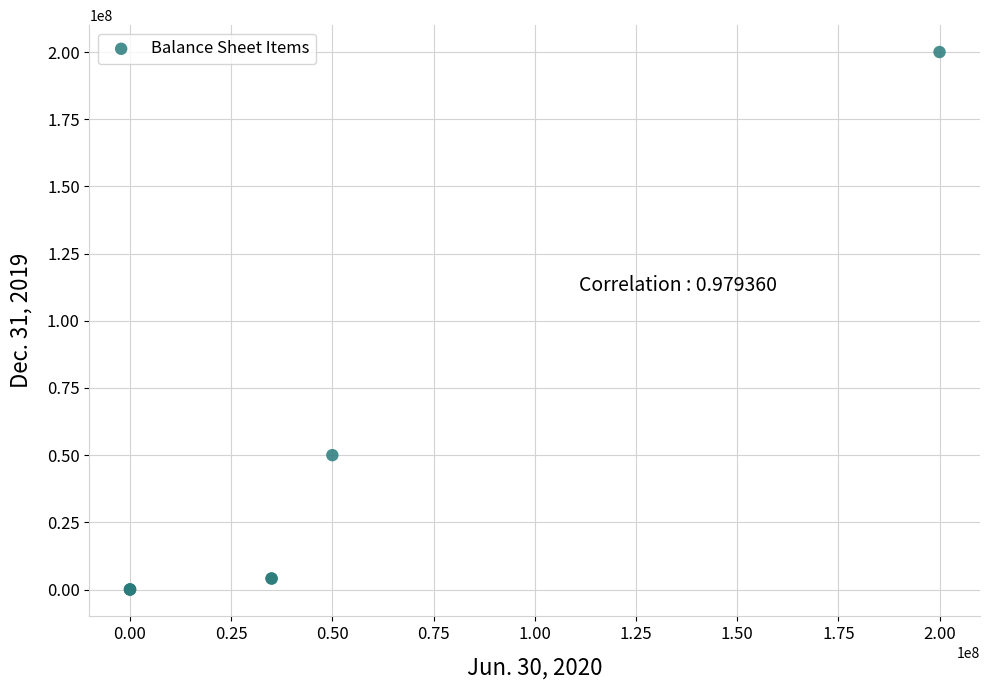

What Y value in the scatter plot is closest to 100000000?

50000000.0